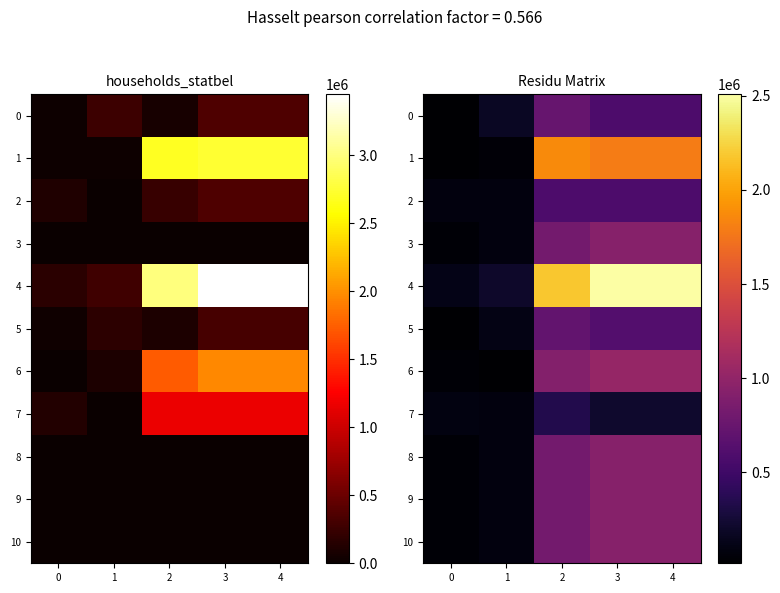

At 1, list the series in order from smallest to largest.

6, 1, 2, 3, 7, 8, 9, 10, 5, 0, 4